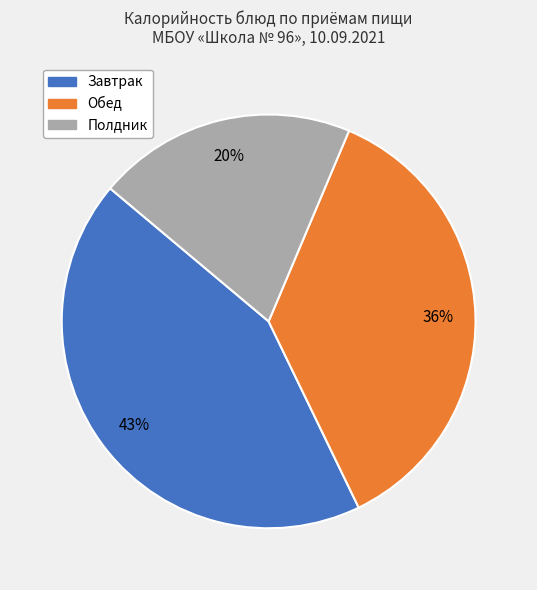

How many slices are in this pie chart?

3